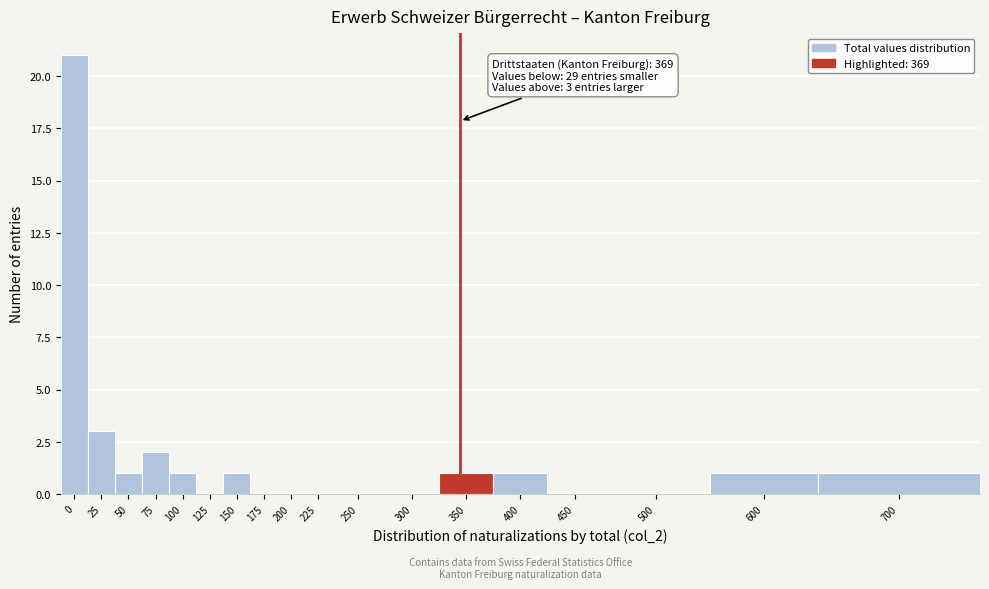

Reading left to right, extract all data points from this chart.

0=21	25=3	50=1	75=2	100=1	125=0	150=1	175=0	200=0	225=0	250=0	300=0	350=1	400=1	450=0	500=0	600=1	700=1